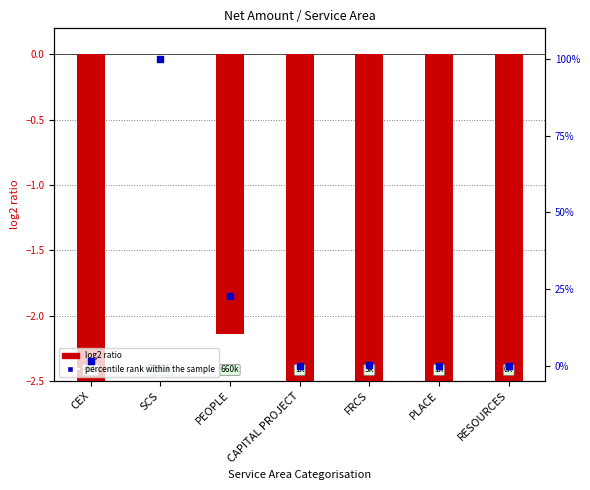

Is the value of log2 ratio at PLACE greater than the value of percentile rank within the sample at FRCS?

No